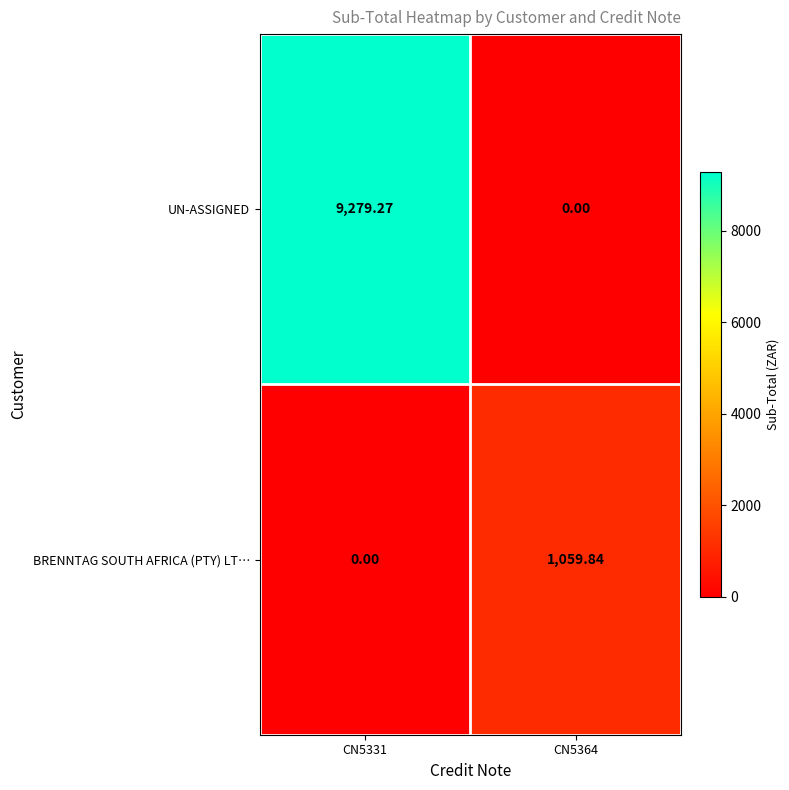

Which series changed the most between CN5331 and CN5364?

UN-ASSIGNED